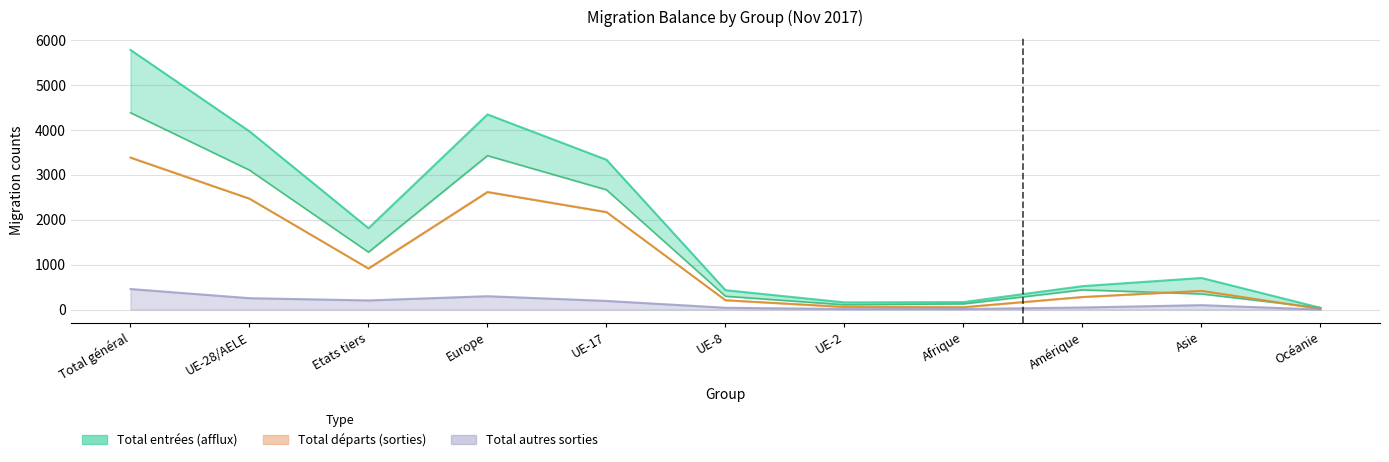

The Augmentations series shows 315 at Etats tiers. True or false?

False